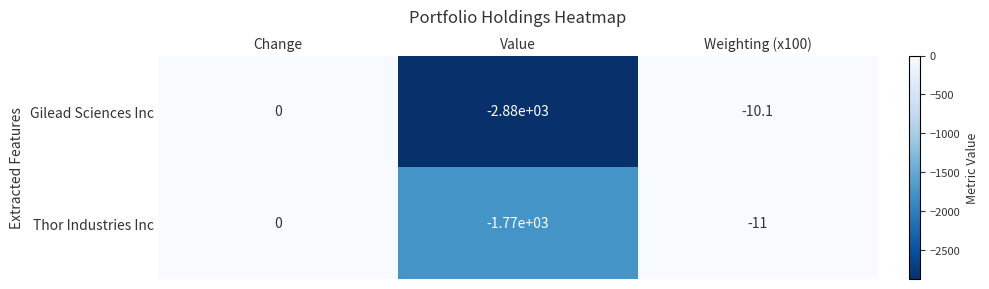

The Gilead Sciences Inc series shows 0.0 at Change. True or false?

True